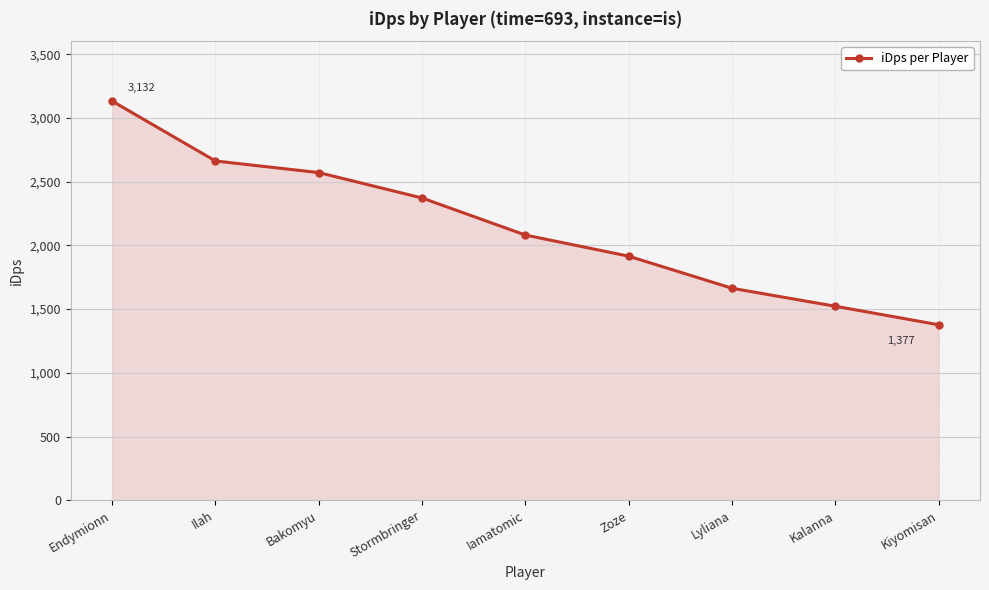

What is the average value?

2144.1